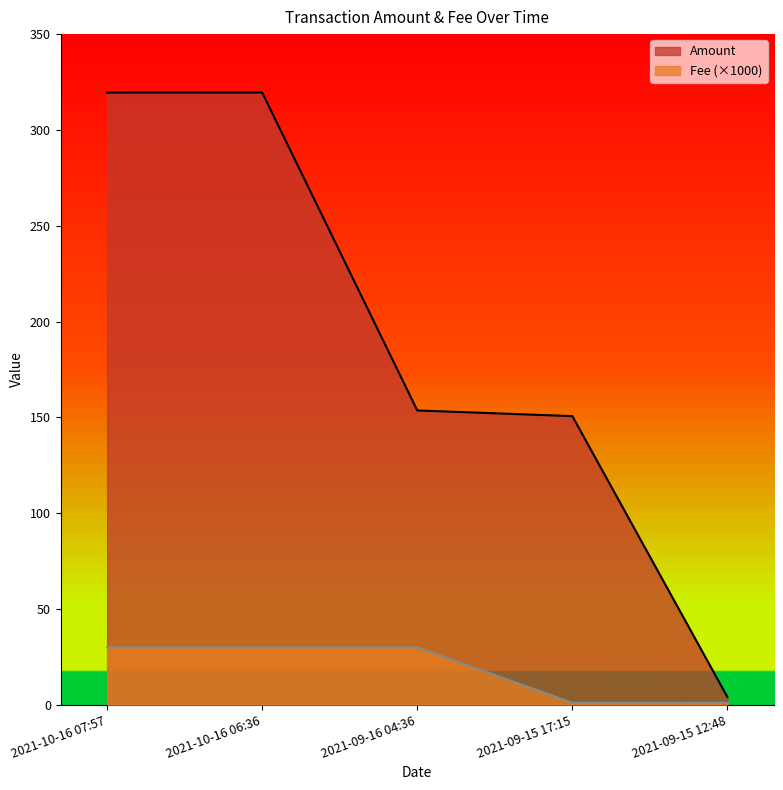

Which series has the largest range (max minus min)?

Amount